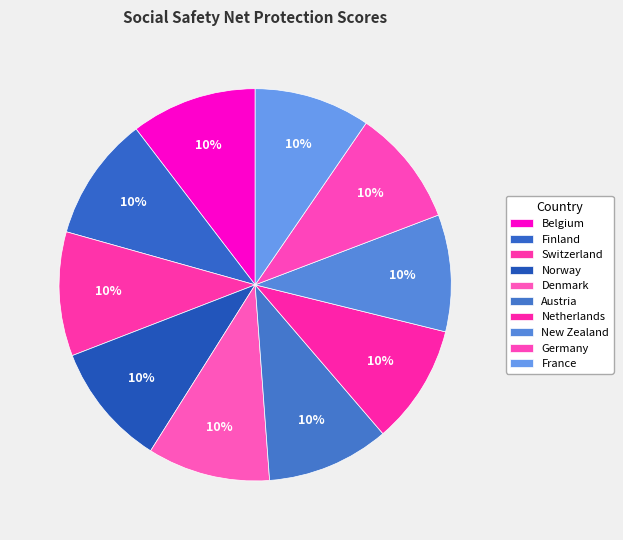

To the nearest percent, what portion does Norway represent?

10%